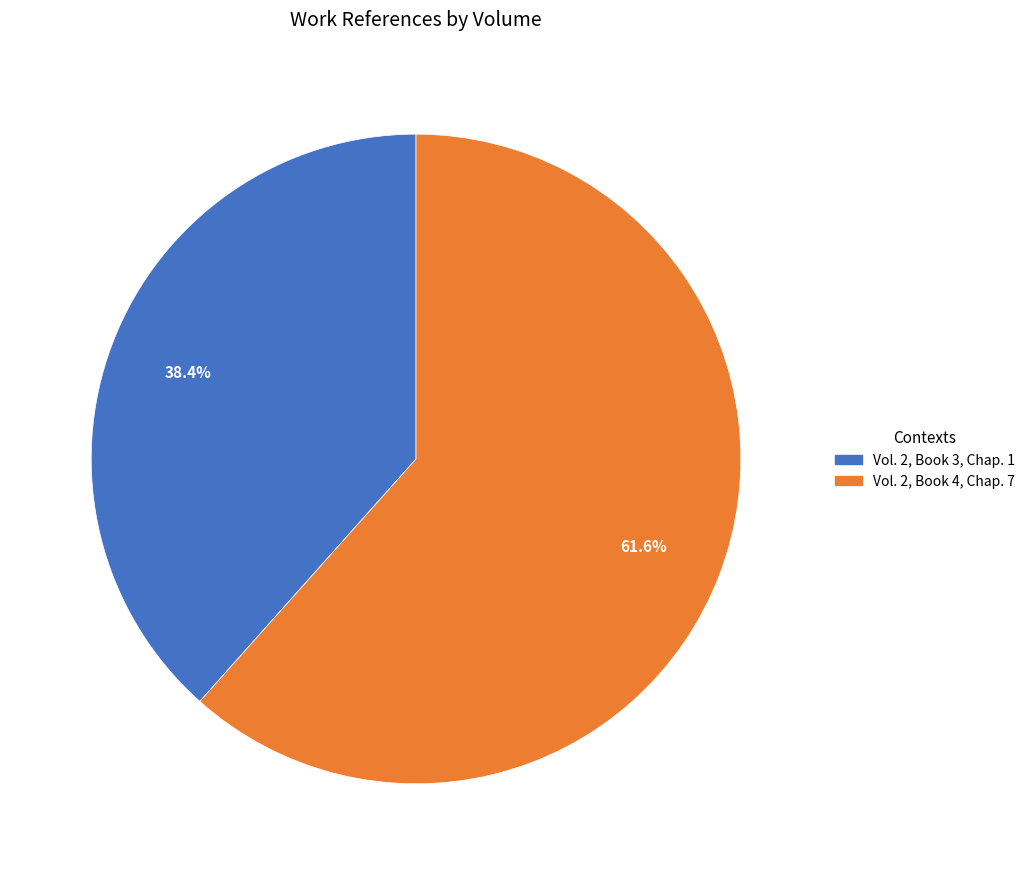

How many slices are in this pie chart?

2